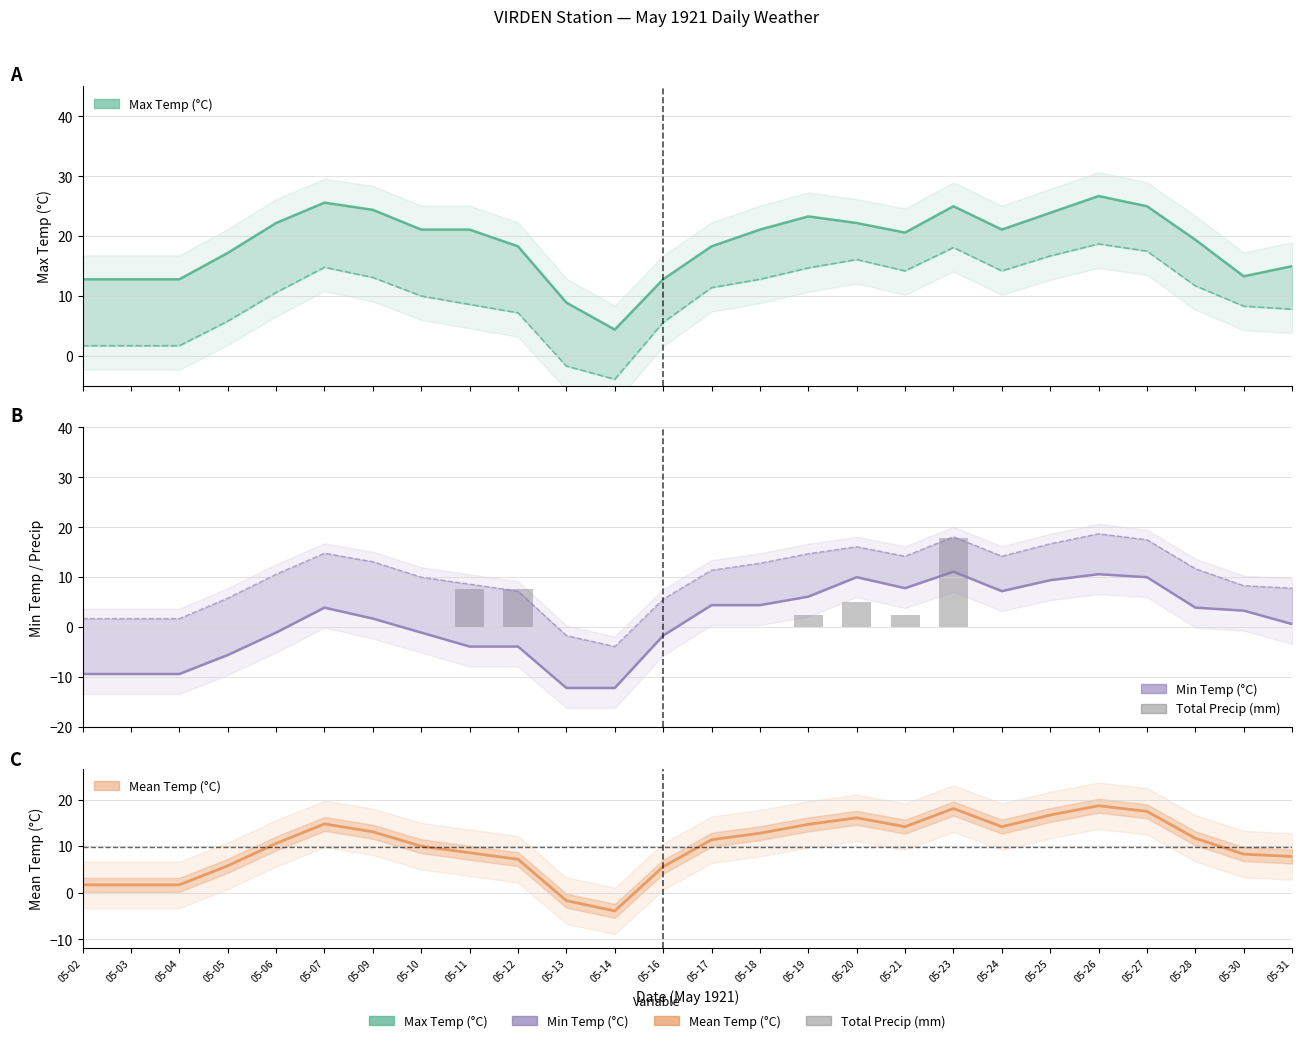

True or false: Mean Temp (°C) has a value of 4.6 at 05-07.

False